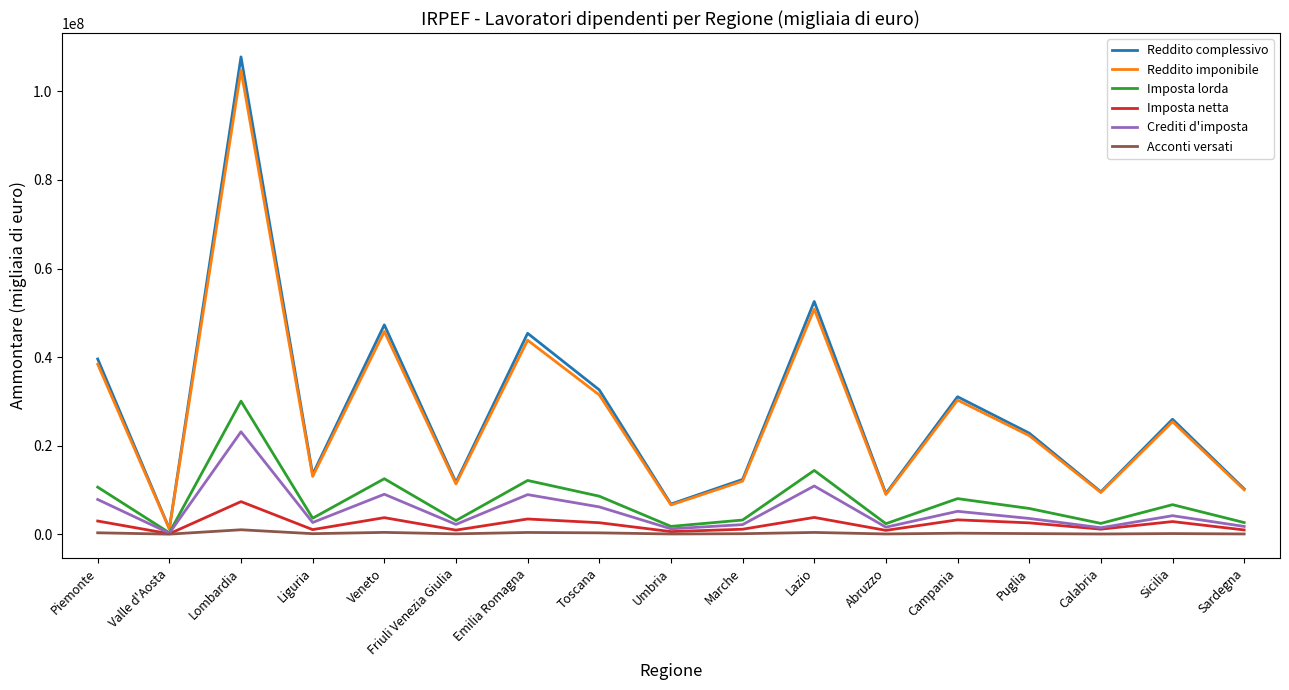

What is the highest value of the Acconti versati series?

999224